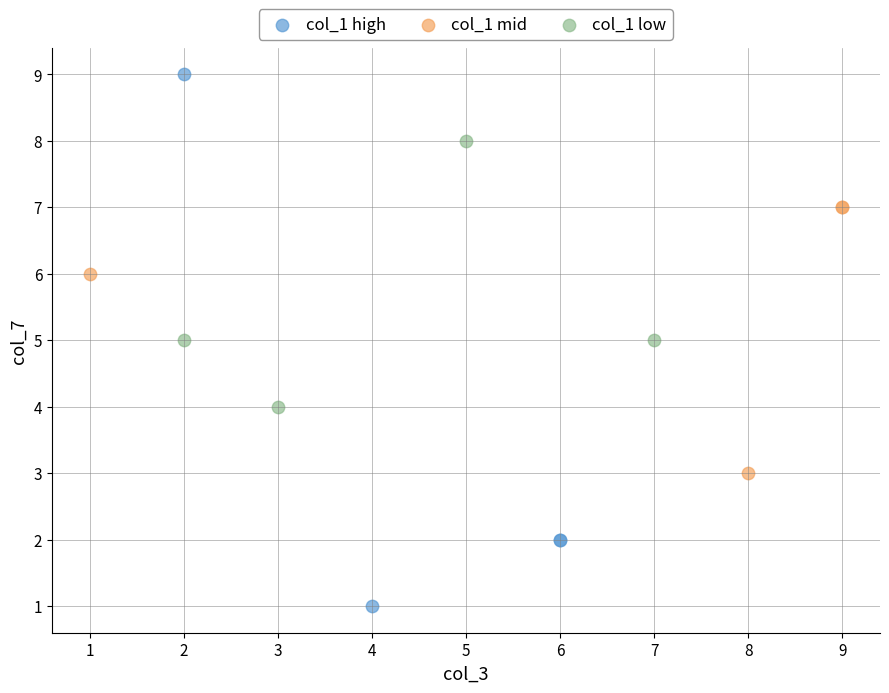

What are all the series names shown in the legend?

col_1 high, col_1 mid, col_1 low